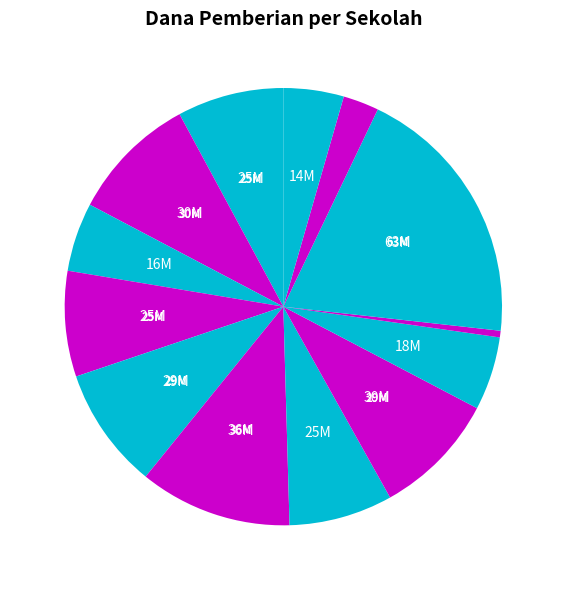

How many slices are in this pie chart?

13